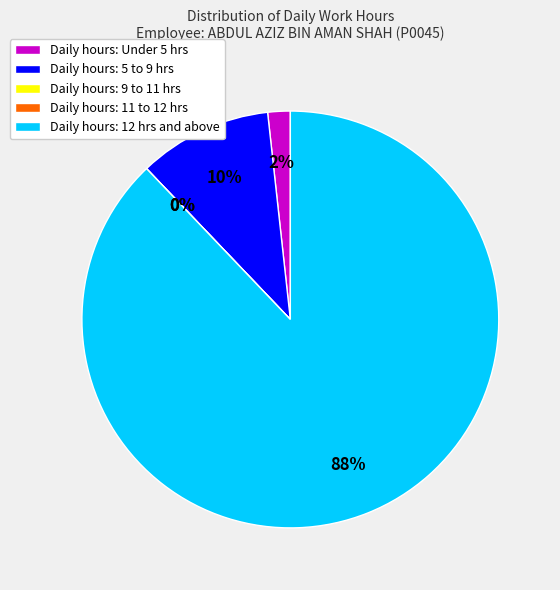

True or false: Sat 17 accounts for 11% of the total.

False